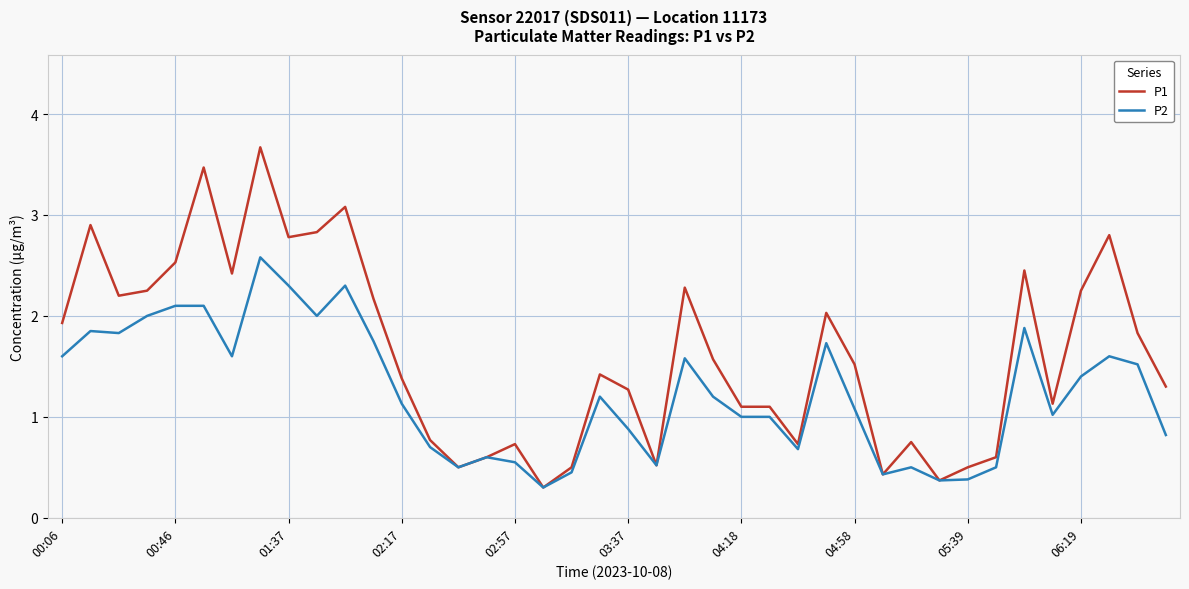

Which series has the largest range (max minus min)?

P1